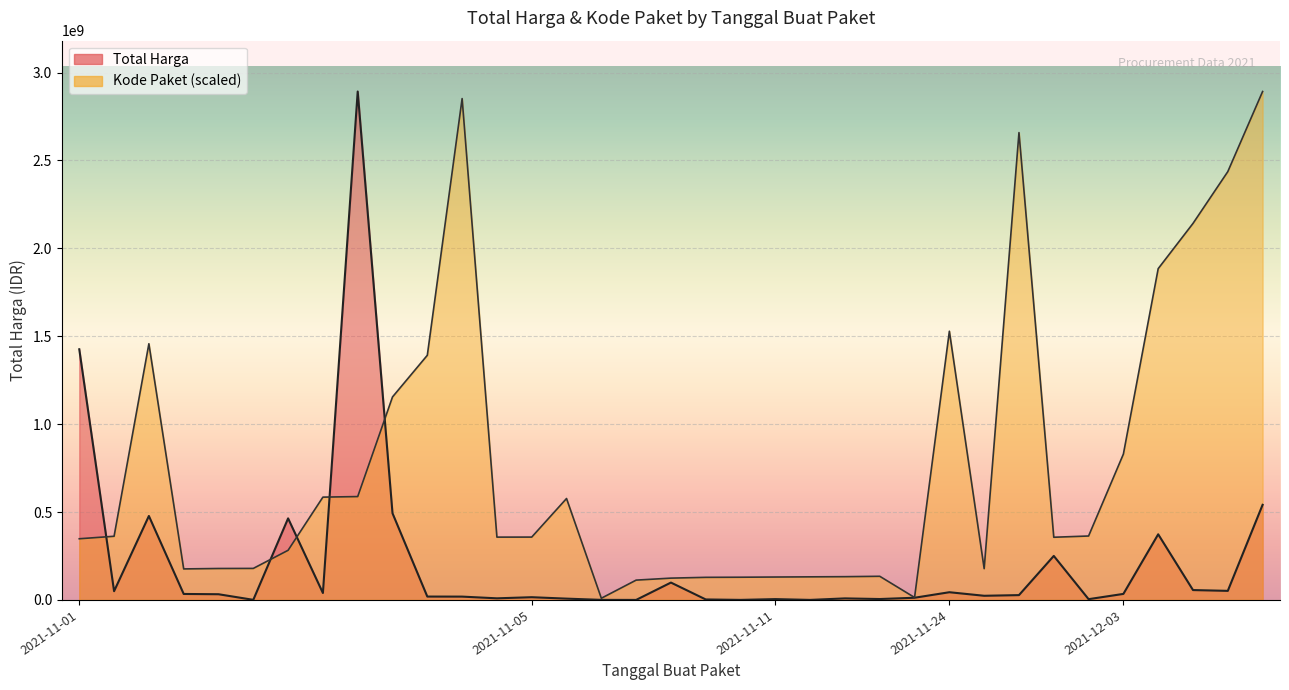

How many distinct data groups are displayed?

2